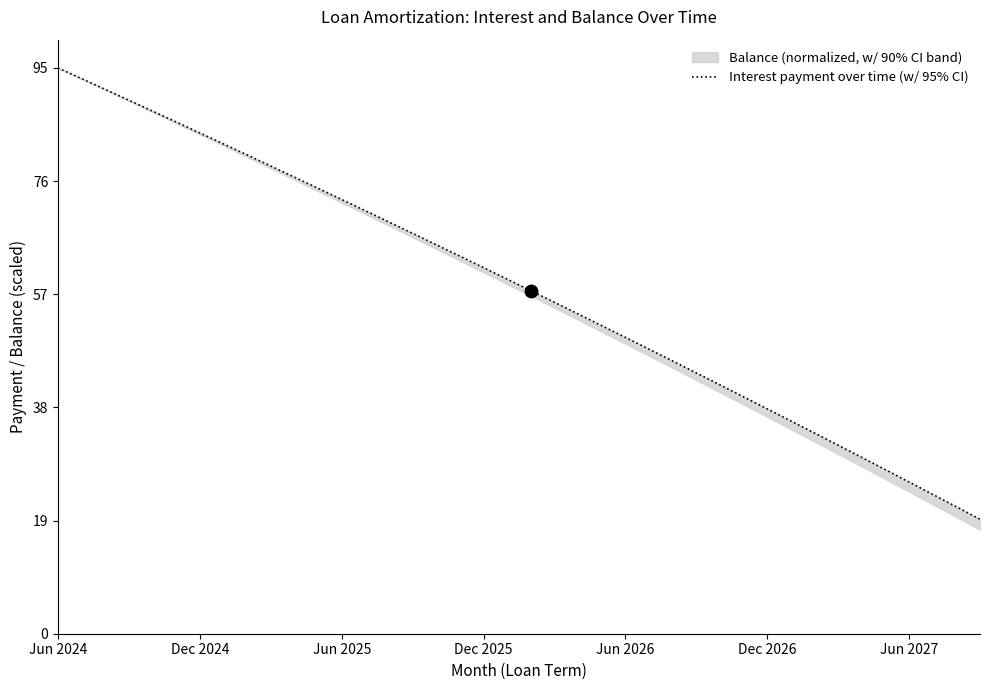

What is the change in value from 7 to 16?

-16.9